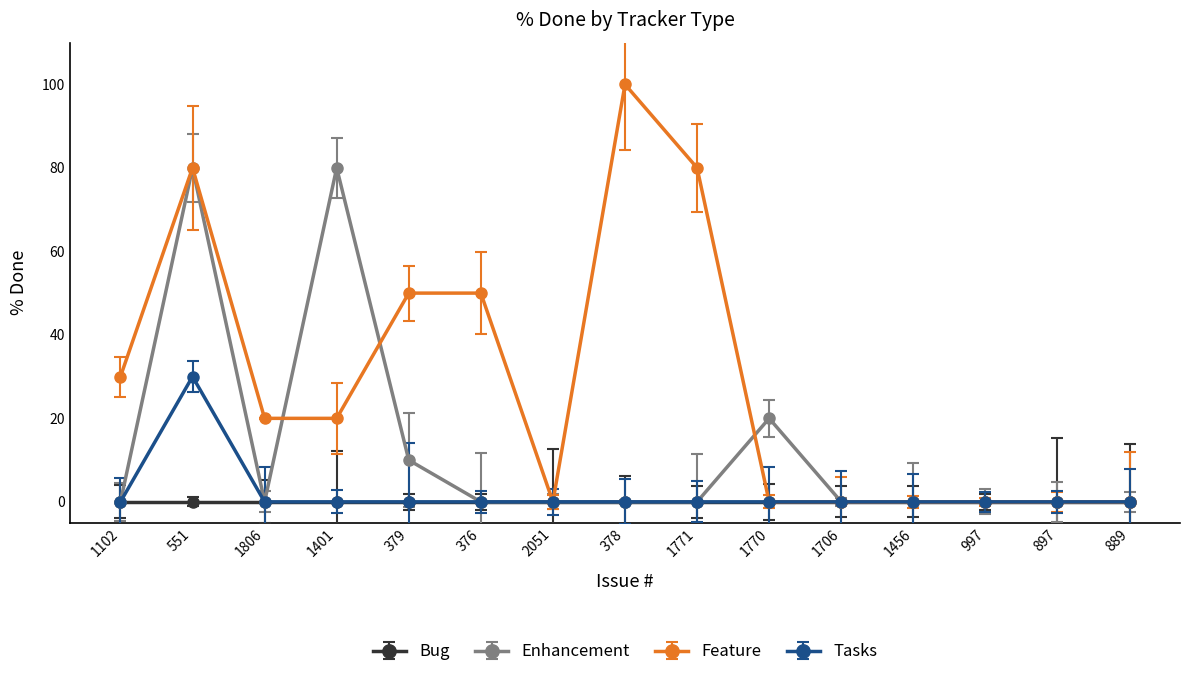

What is the value of the Feature point at the 4th from the left?

20